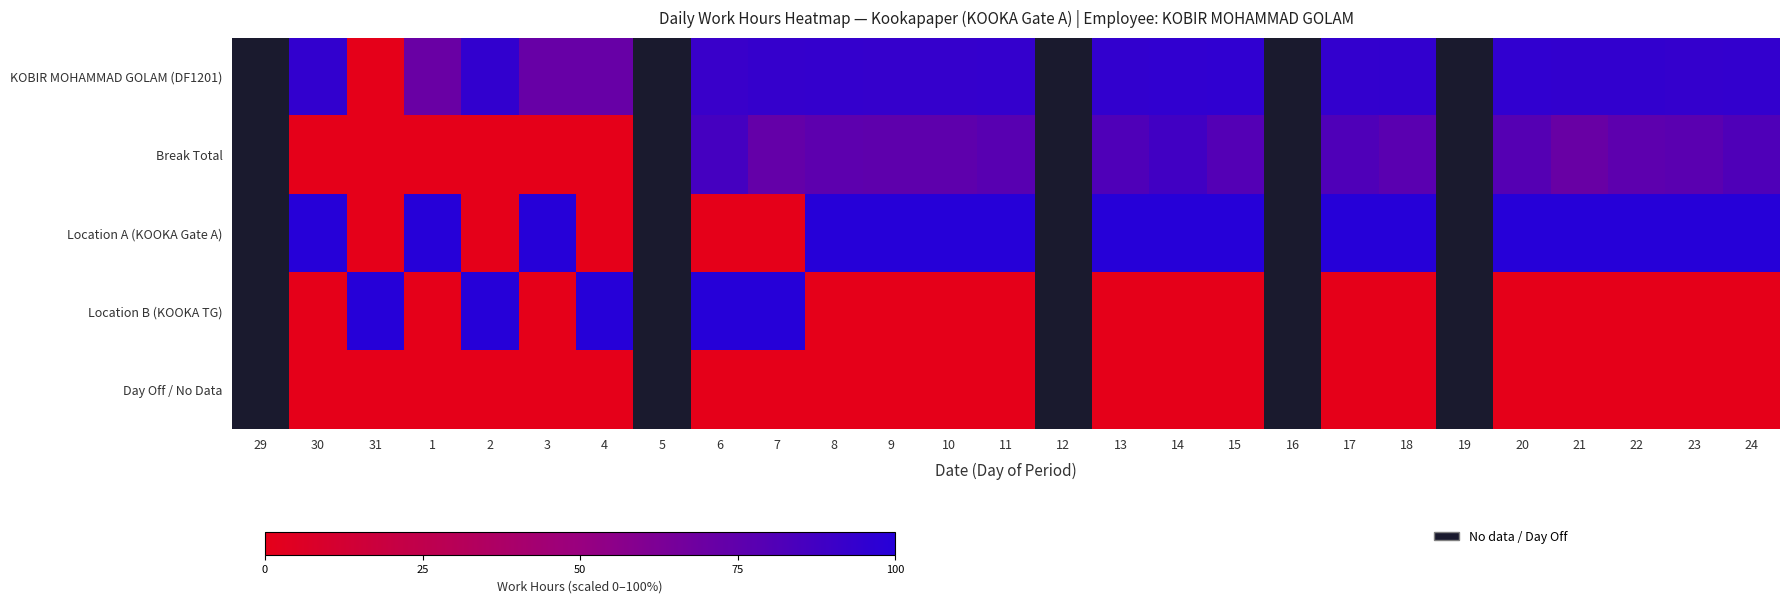

Count the number of categories in the chart.

27